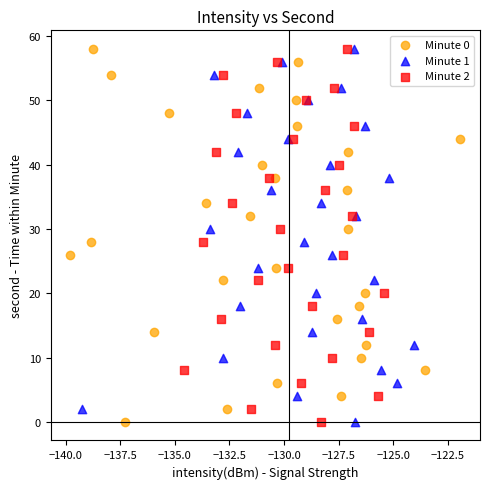

What are all the series names shown in the legend?

Minute 0, Minute 1, Minute 2